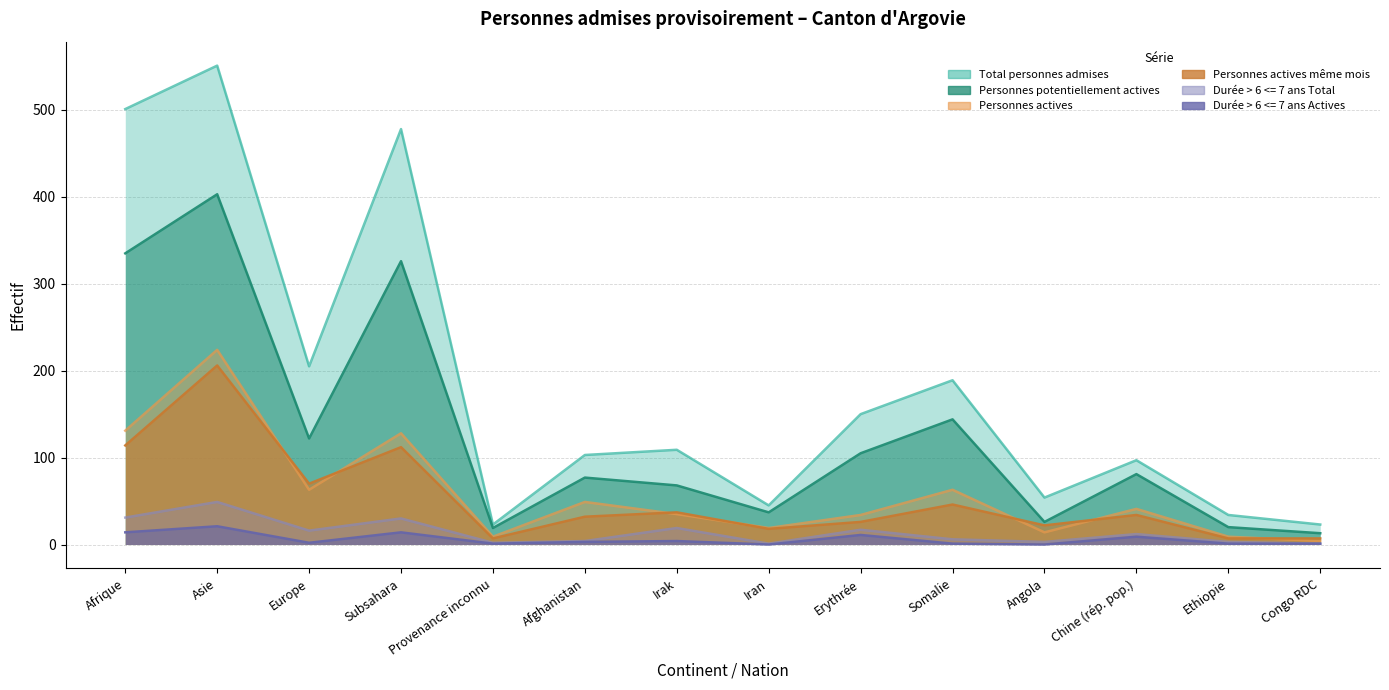

At which category is the sum across all series the highest?

Asie